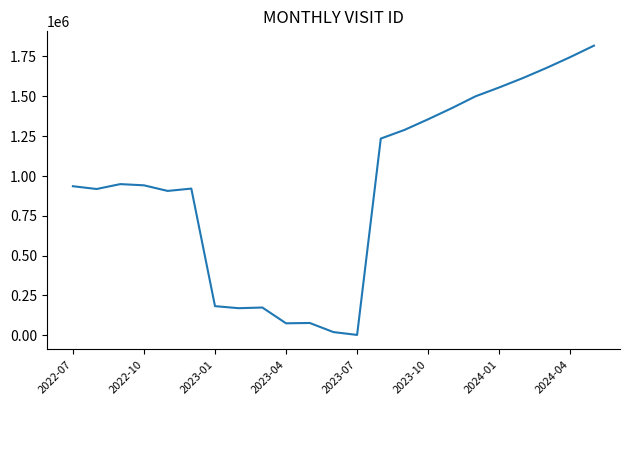

What is the greatest value displayed?

1818099